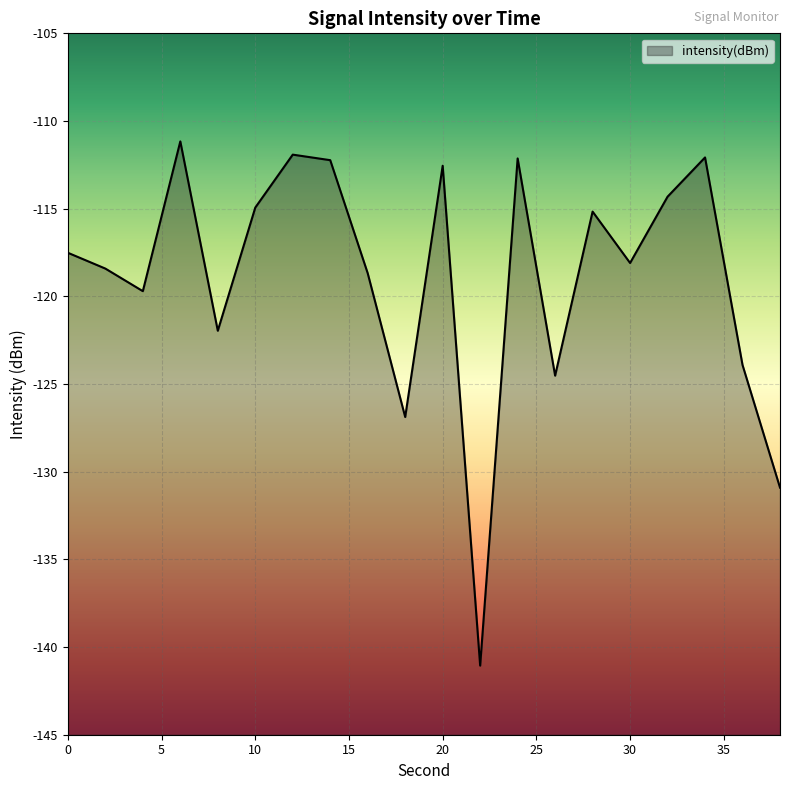

Reading right to left, extract all data points from this chart.

-130.9	-123.9	-112.1	-114.3	-118.1	-115.2	-124.5	-112.1	-141.1	-112.6	-126.9	-118.7	-112.2	-111.9	-114.9	-122.0	-111.2	-119.7	-118.4	-117.5